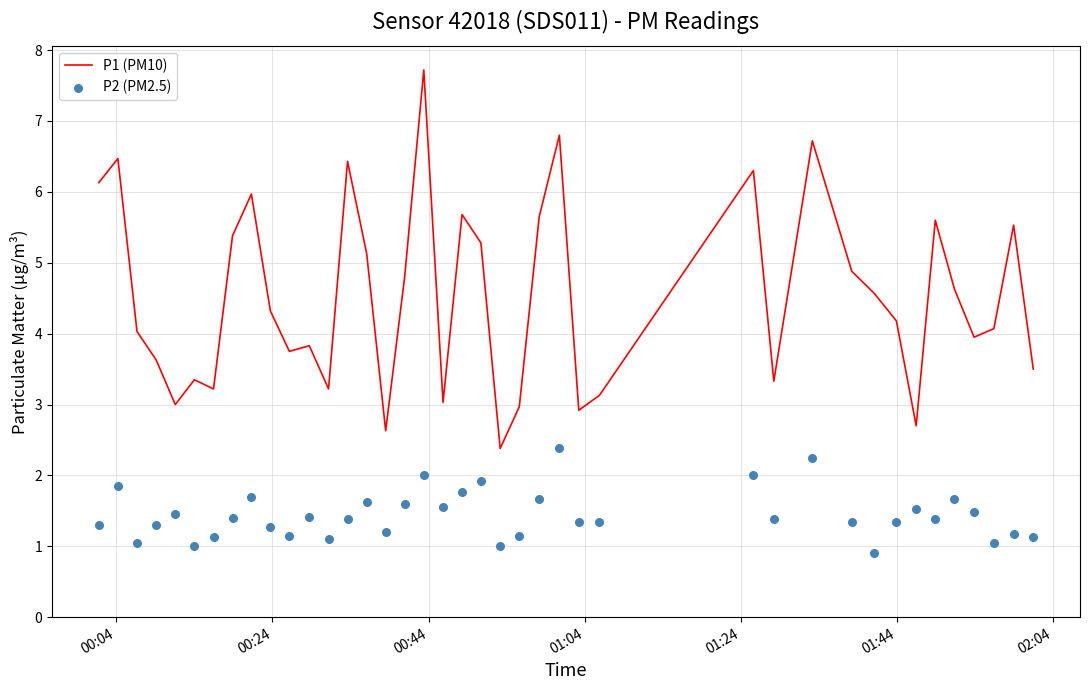

Which series contains the highest Y value?

P1 (PM10)